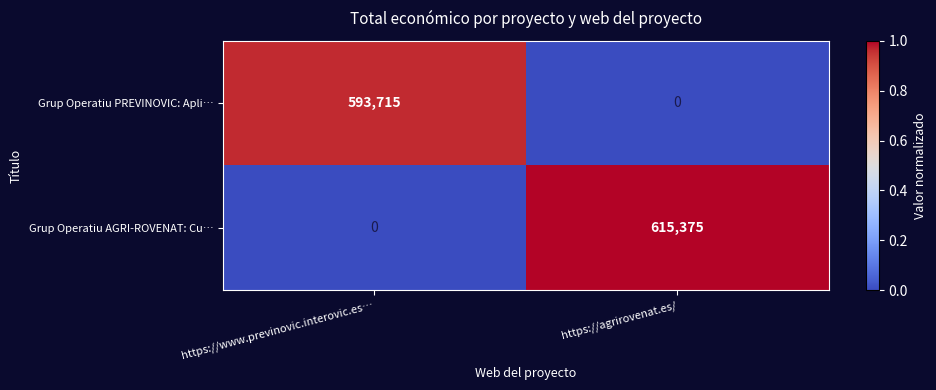

Reading left to right, what are all the values shown in this chart?

Grup Operatiu PREVINOVIC: Apli…: 593715	0
Grup Operatiu AGRI-ROVENAT: Cu…: 0	615375